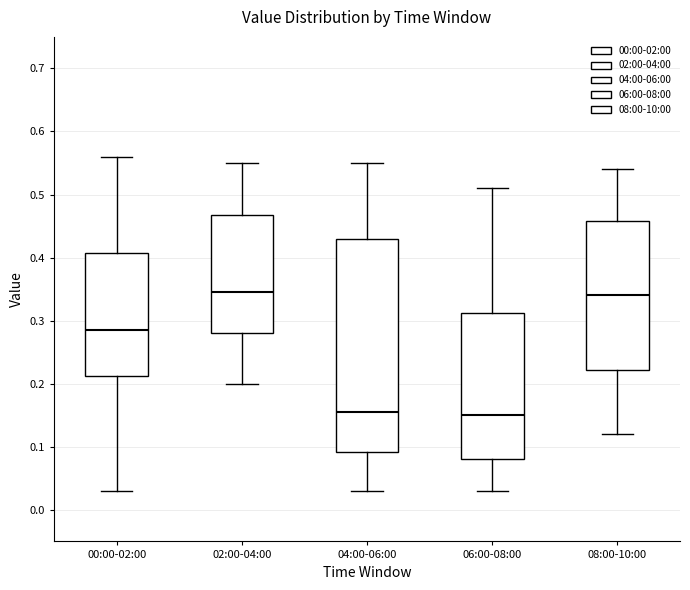

Reading left to right, transcribe this box plot: for each box, give where its median line is, the range the box spans, and where its two whiskers end, as read against the y-axis. The values are not printed on the chart, so give them approximately, as read against the axis.

00:00-02:00: median 0.29, box 0.21 to 0.41, whiskers 0.03 to 0.56
02:00-04:00: median 0.35, box 0.28 to 0.47, whiskers 0.20 to 0.55
04:00-06:00: median 0.16, box 0.09 to 0.43, whiskers 0.03 to 0.55
06:00-08:00: median 0.15, box 0.08 to 0.31, whiskers 0.03 to 0.51
08:00-10:00: median 0.34, box 0.22 to 0.46, whiskers 0.12 to 0.54